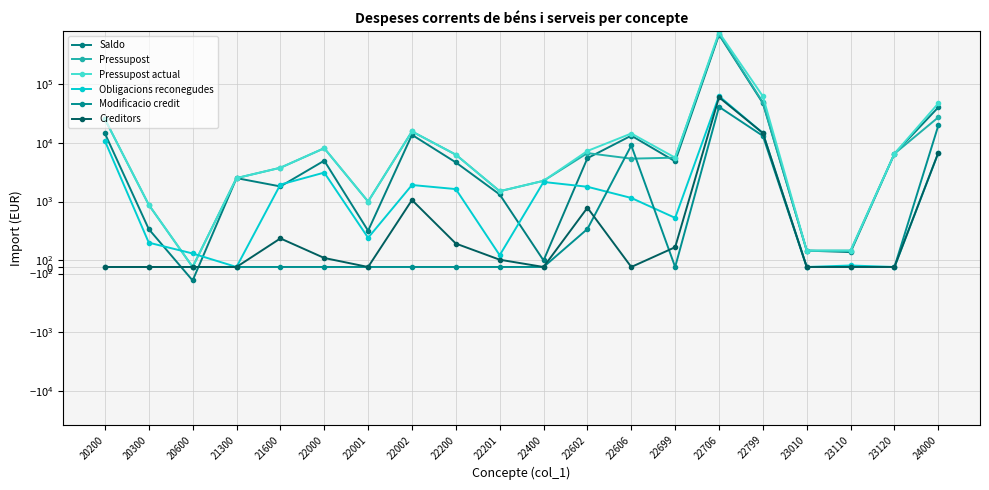

At how many categories does at least one series exceed 209489?

1